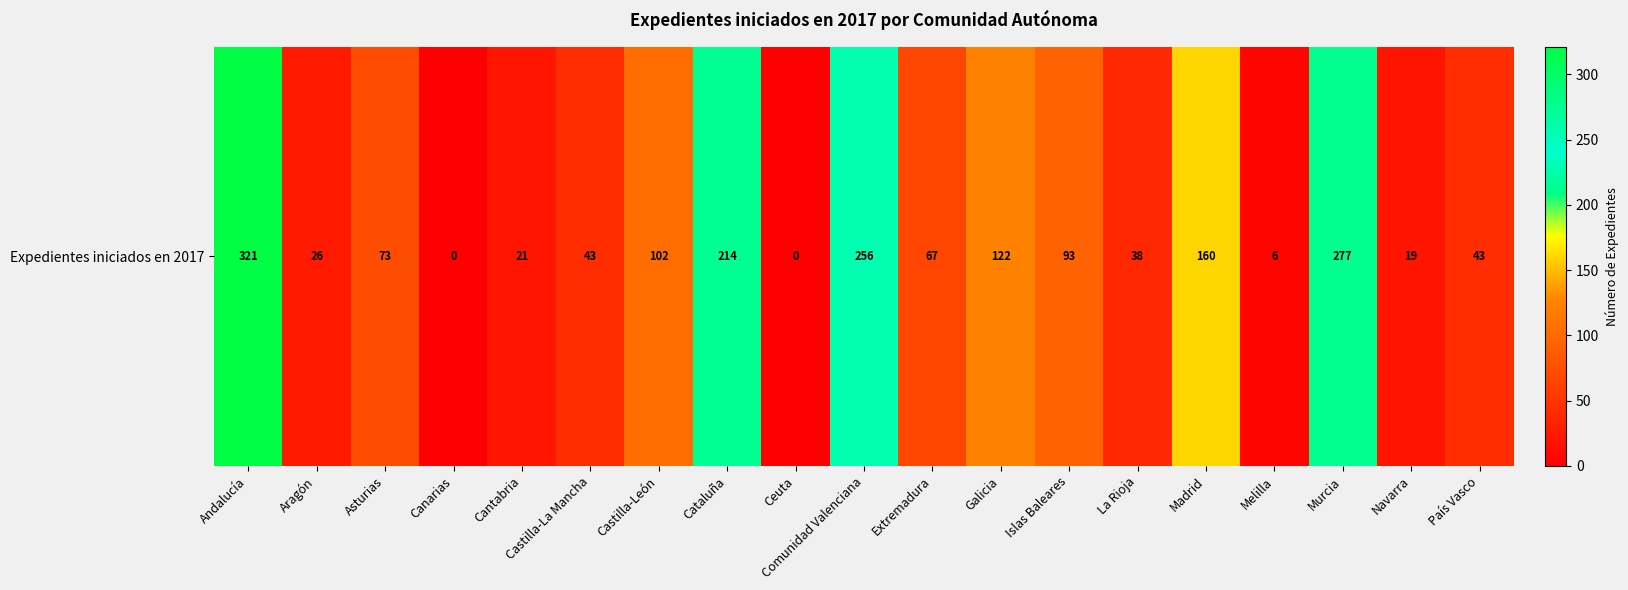

What is the average value?

99